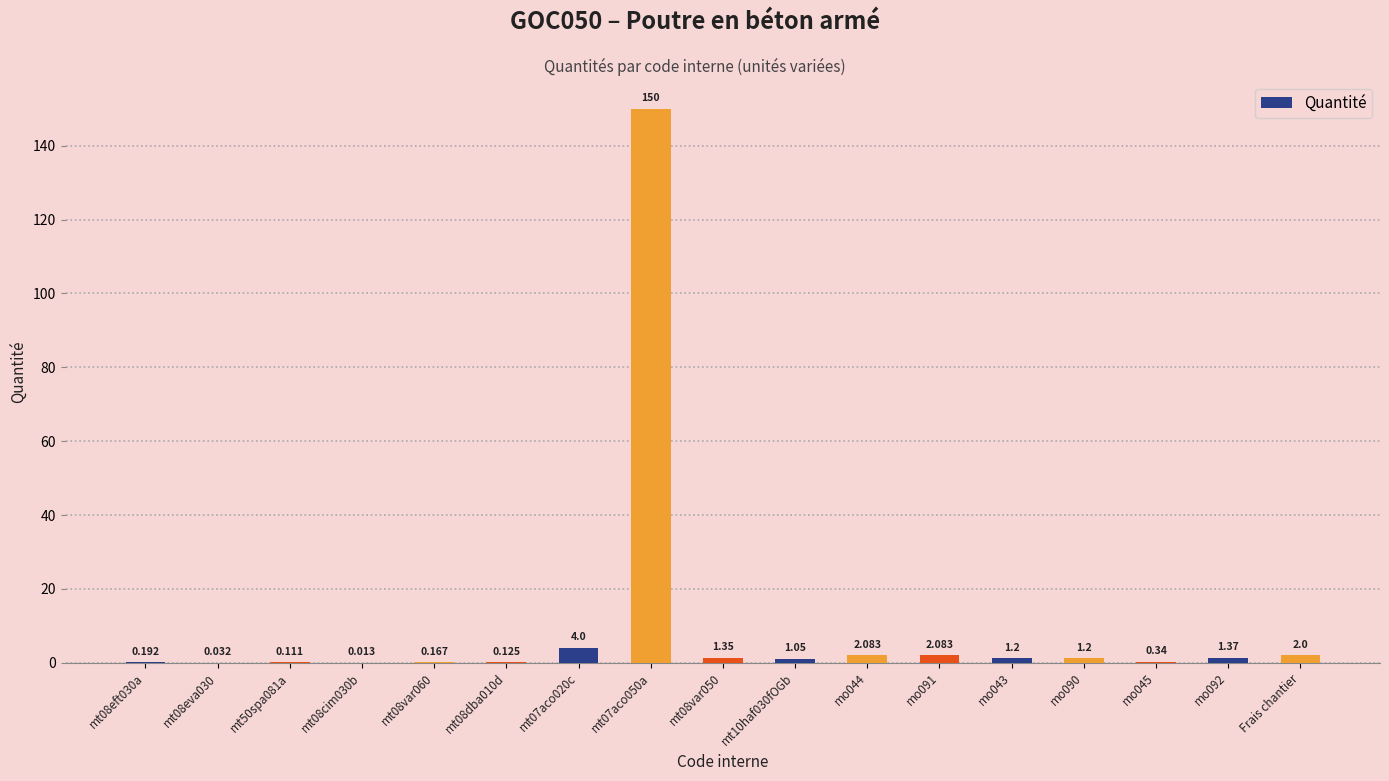

Is it true that the value at mo091 is 3.1?

False